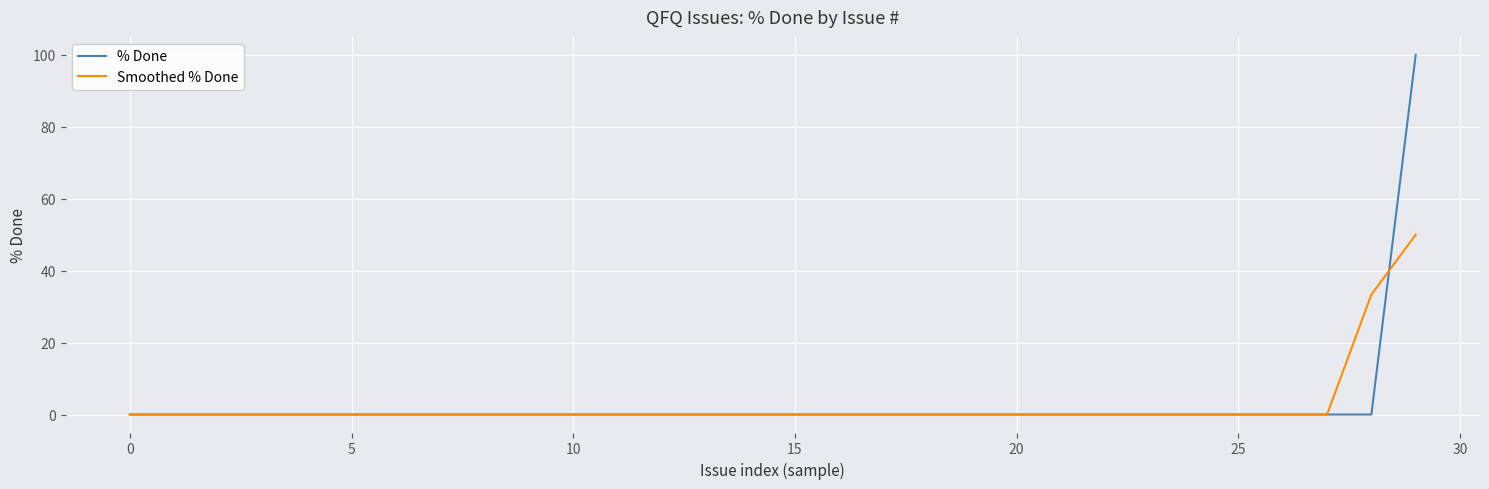

Does the chart have visible grid lines?

Yes